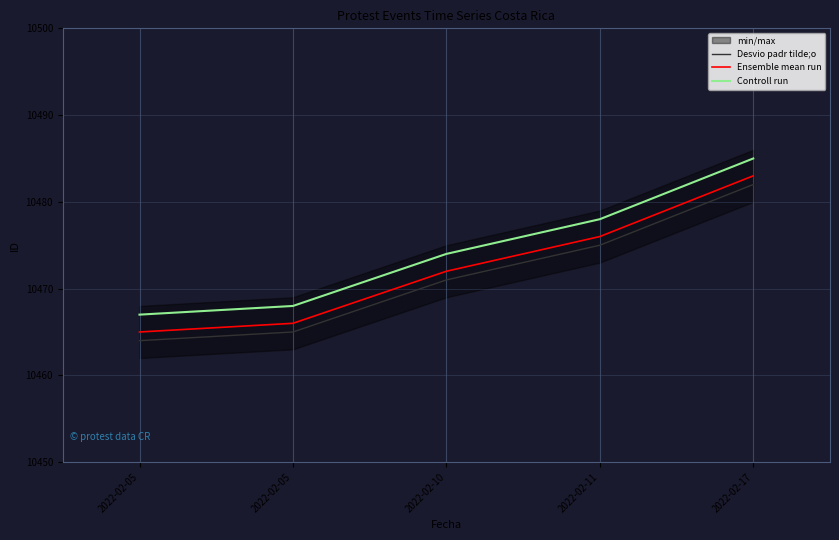

Does the chart display data point markers on the line(s)?

No